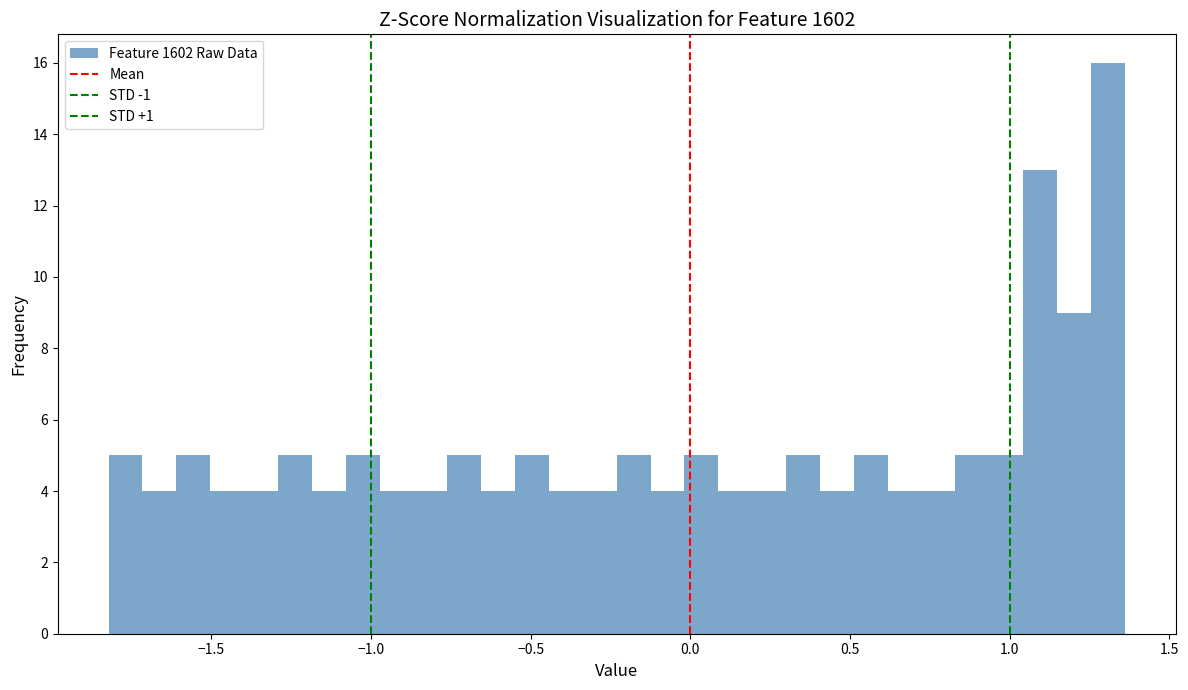

Around what value on the x-axis is the tallest bar? Give the approximate position of its centre, as read against the axis.

1.30